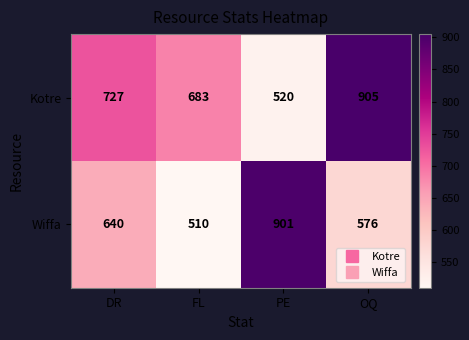

How many categories are shown in the chart?

4